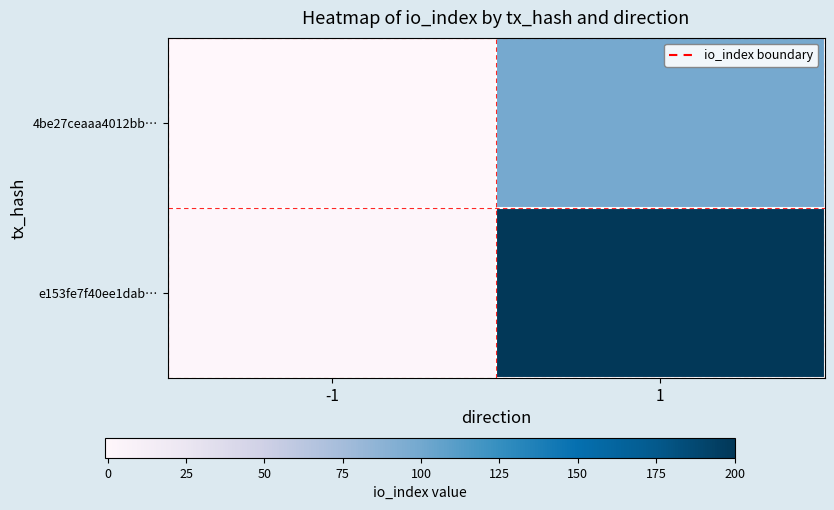

Reading right to left, what are all the values shown in this chart?

4be27ceaaa4012bb…: 1=98	-1=-1
e153fe7f40ee1dab…: 1=200	-1=1